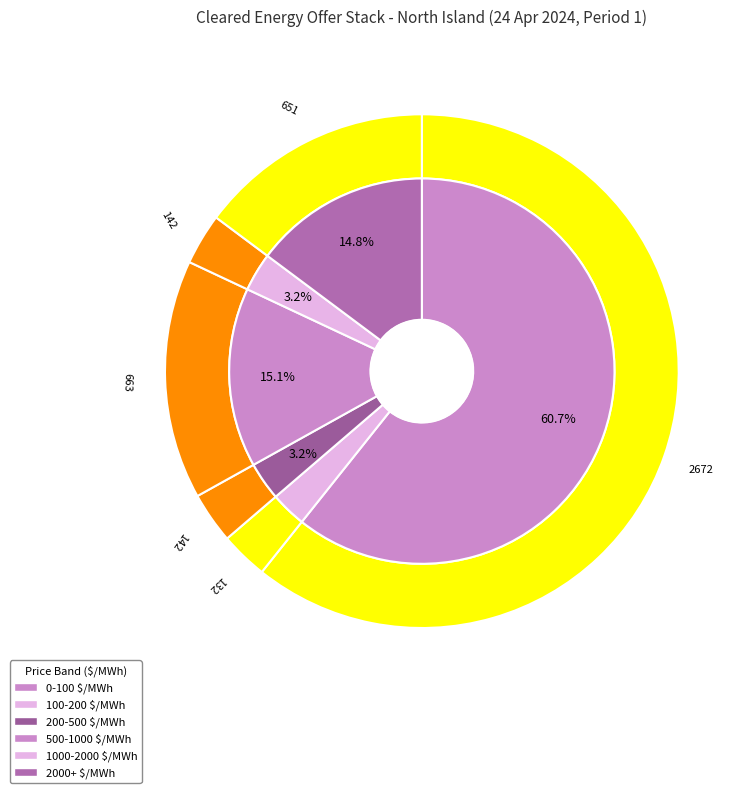

To the nearest percent, what portion does 100-200 $/MWh represent?

3%